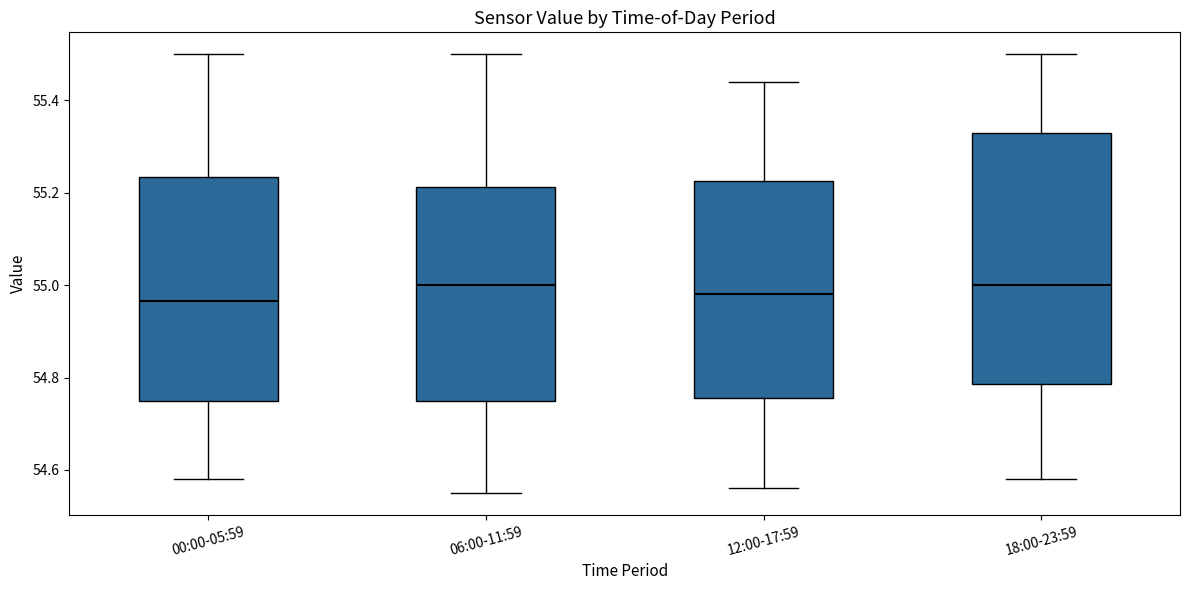

Which box is the tallest, from its lower edge to its upper edge?

18:00-23:59